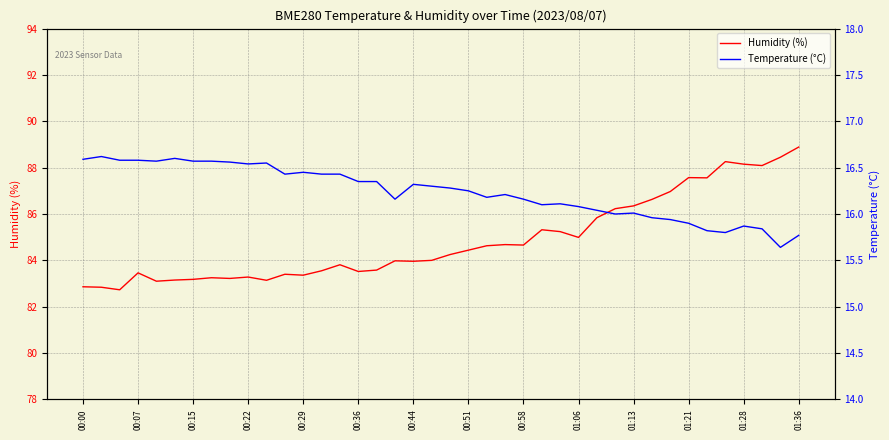

At which category does the chart reach its minimum across all series?

38